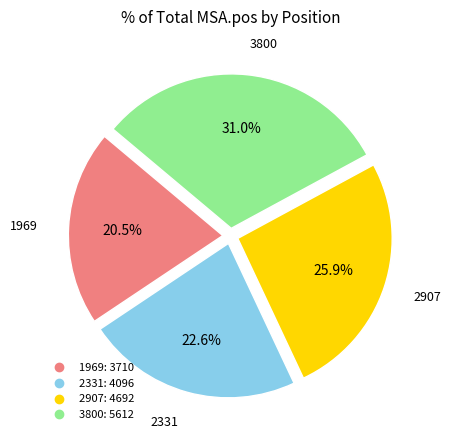

Which slice is the smallest?

1969